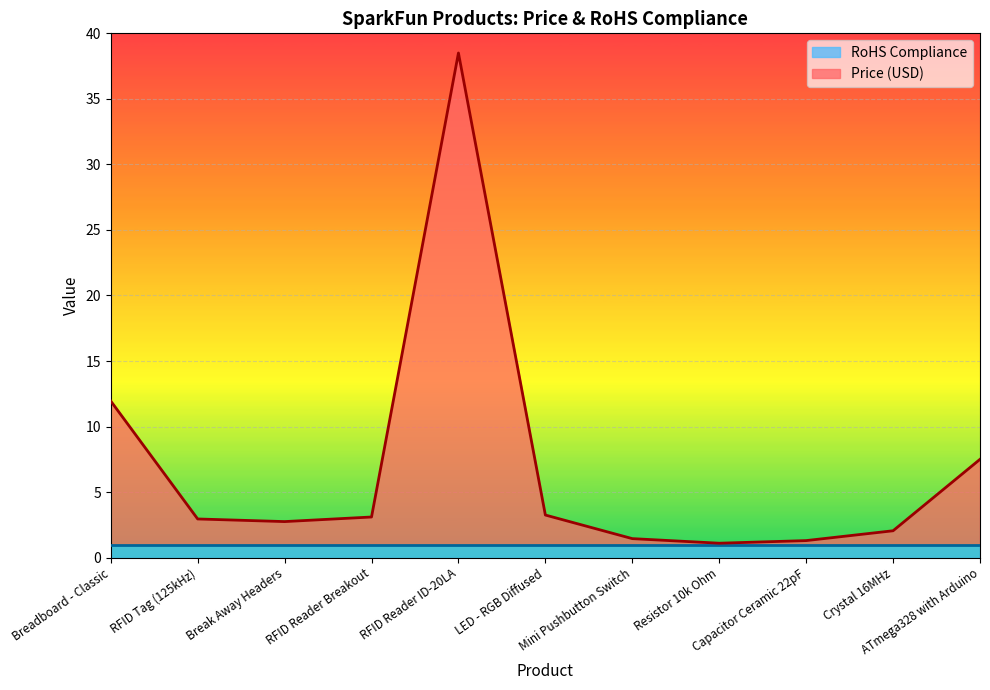

The chart shows a value of 11.9 at Breadboard - Classic. True or false?

True